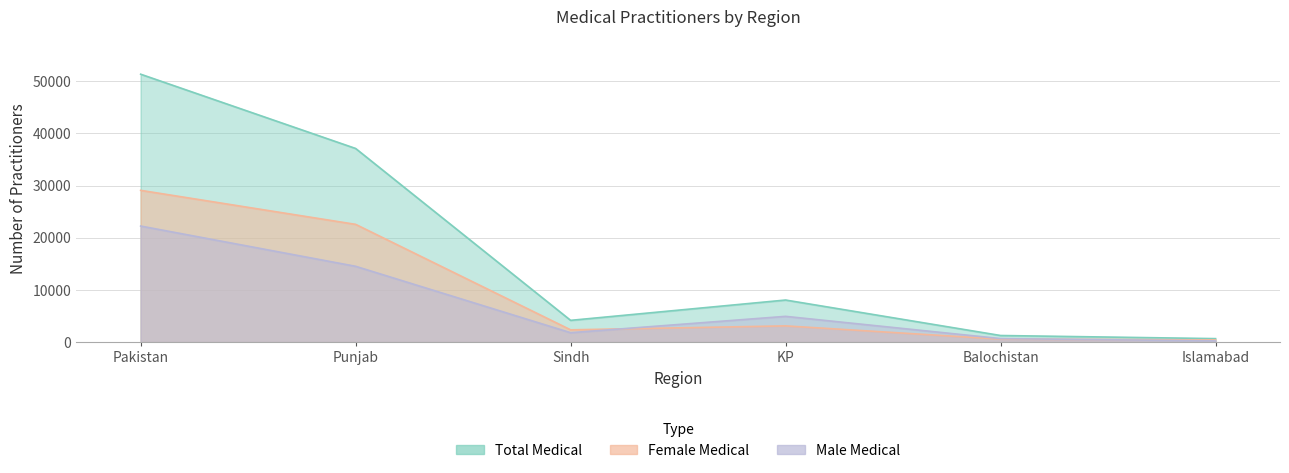

The value of Male Medical at Balochistan is 690. True or false?

True